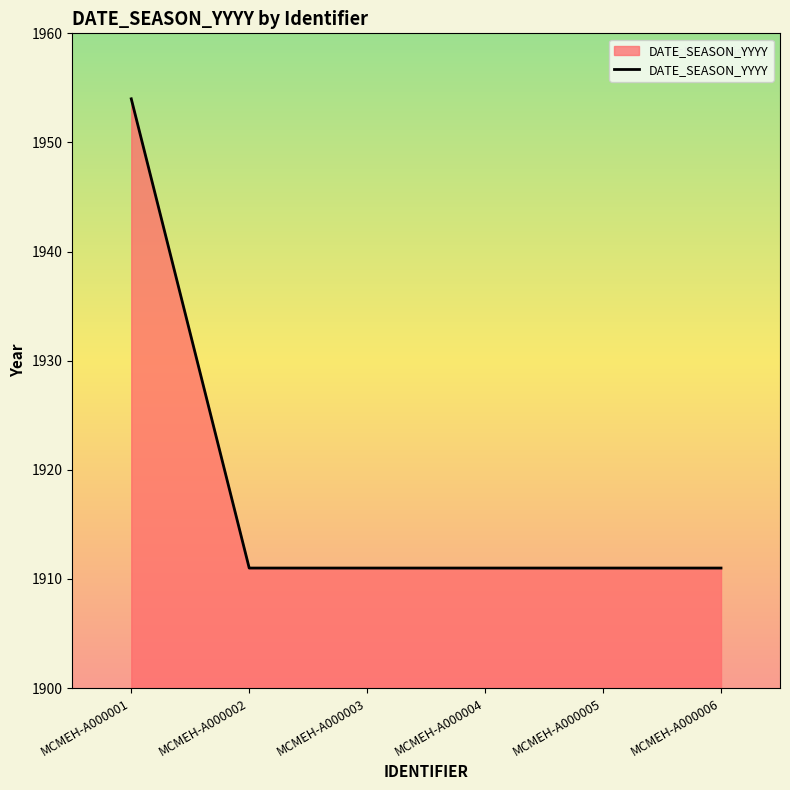

Reading left to right, list all the values displayed in this chart.

MCMEH-A000001=1954	MCMEH-A000002=1911	MCMEH-A000003=1911	MCMEH-A000004=1911	MCMEH-A000005=1911	MCMEH-A000006=1911